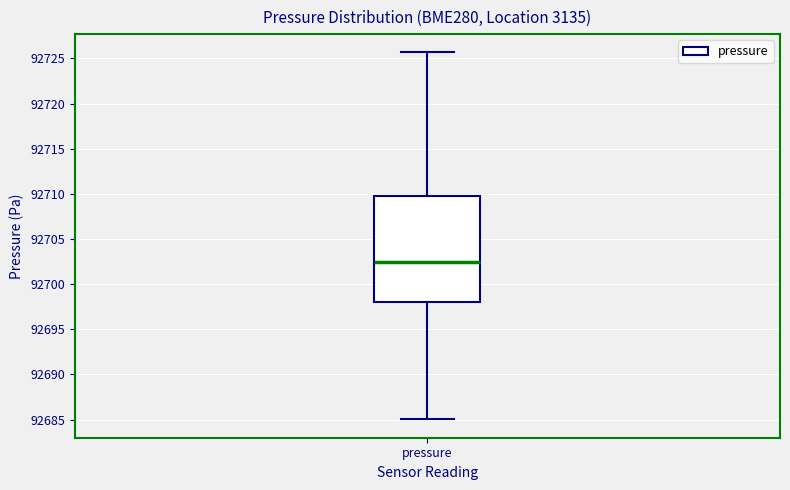

Transcribe this box plot: give where the median line is, the range the box spans, and where the two whiskers end, as read against the y-axis. The values are not printed on the chart, so give them approximately, as read against the axis.

median 92702.5, box 92698.0 to 92709.5, whiskers 92685.0 to 92725.5